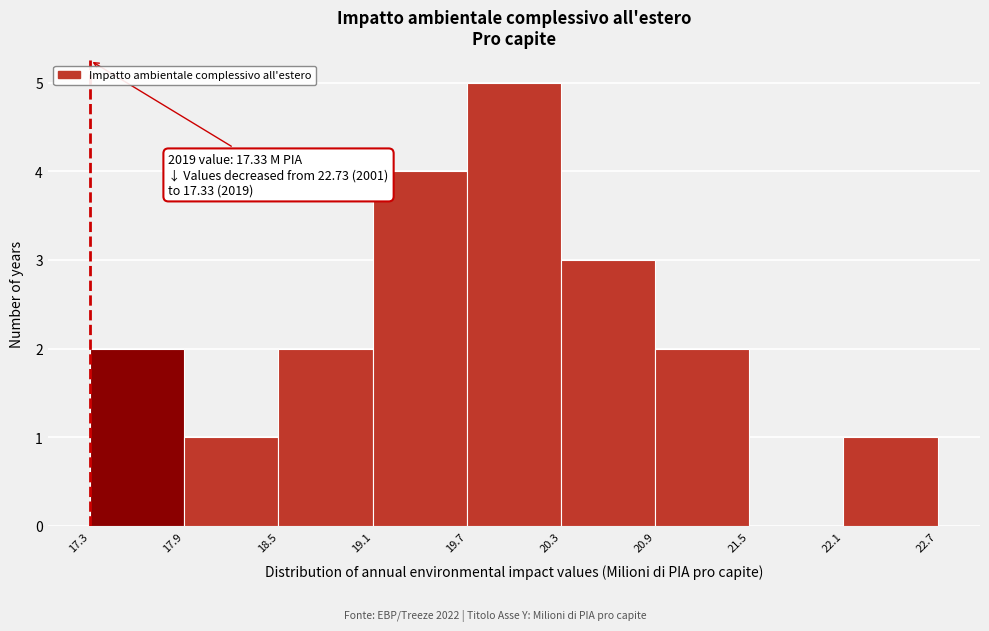

Over which range of the x-axis is the bar tallest?

19.7 to 20.3